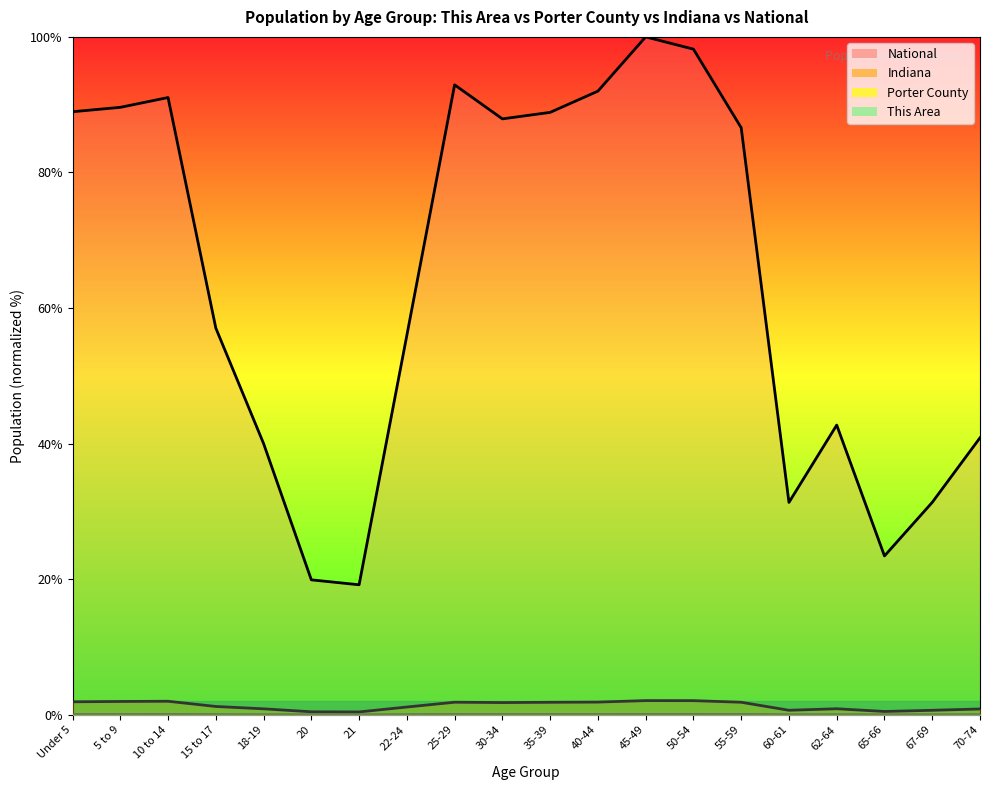

What is the sum of the Indiana values at 65-66 and 50-54?

2.6